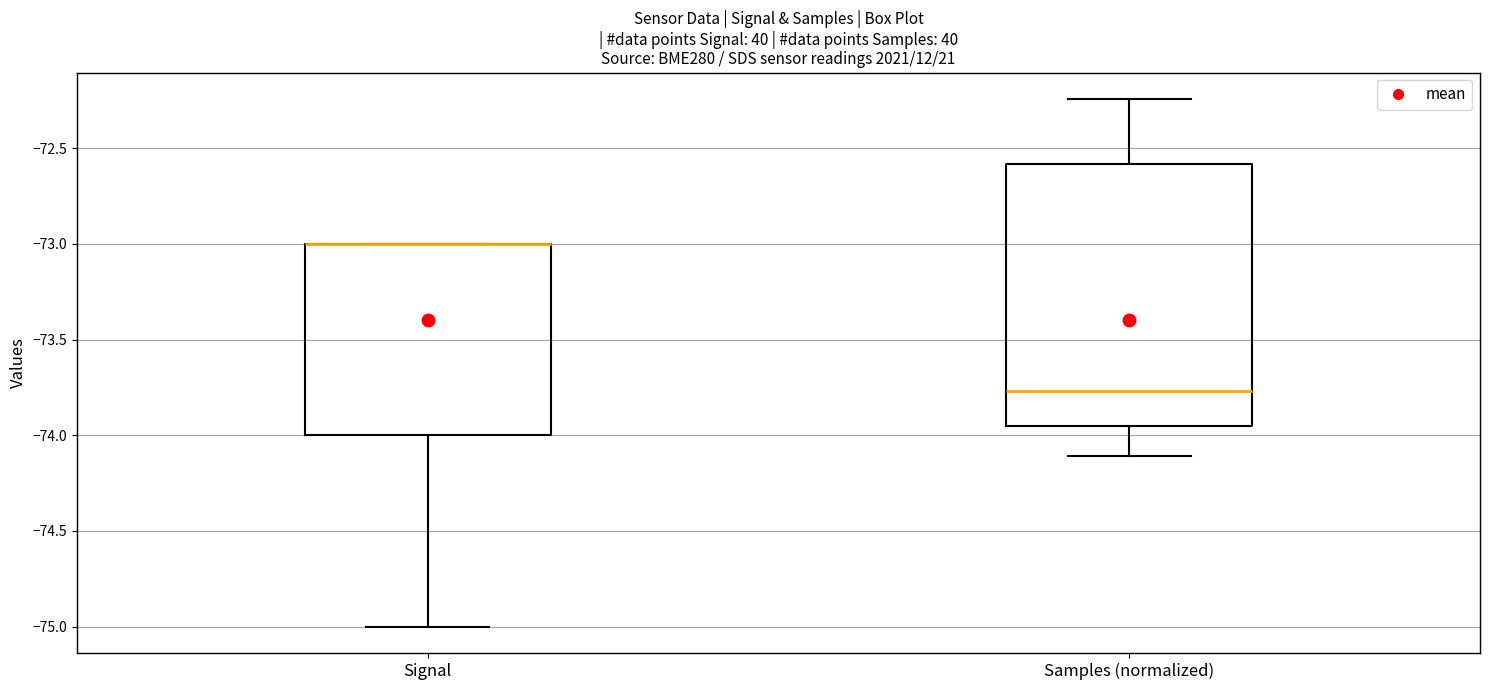

Reading left to right, read every box against the y-axis: the position of its median line, the range the box covers, and the ends of its whiskers. The values are not printed on the chart, so give them approximately, as read against the axis.

Signal: median -73.00 (drawn on the box's upper edge), box -74.00 to -73.00, whiskers -75.00 to -73.00
Samples (normalized): median -73.75, box -73.95 to -72.60, whiskers -74.10 to -72.25